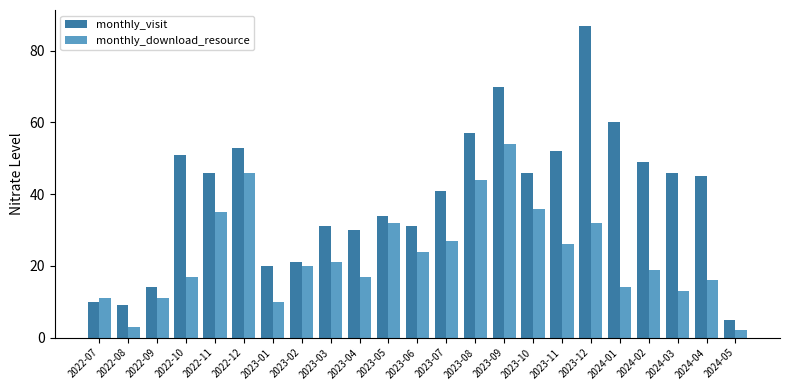

Count the number of categories in the chart.

23